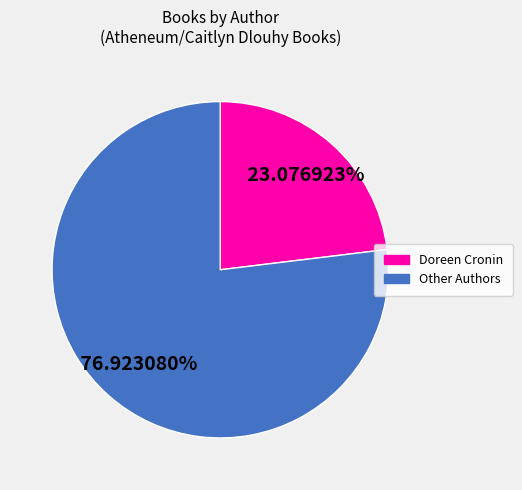

Does any single category account for the majority?

Yes